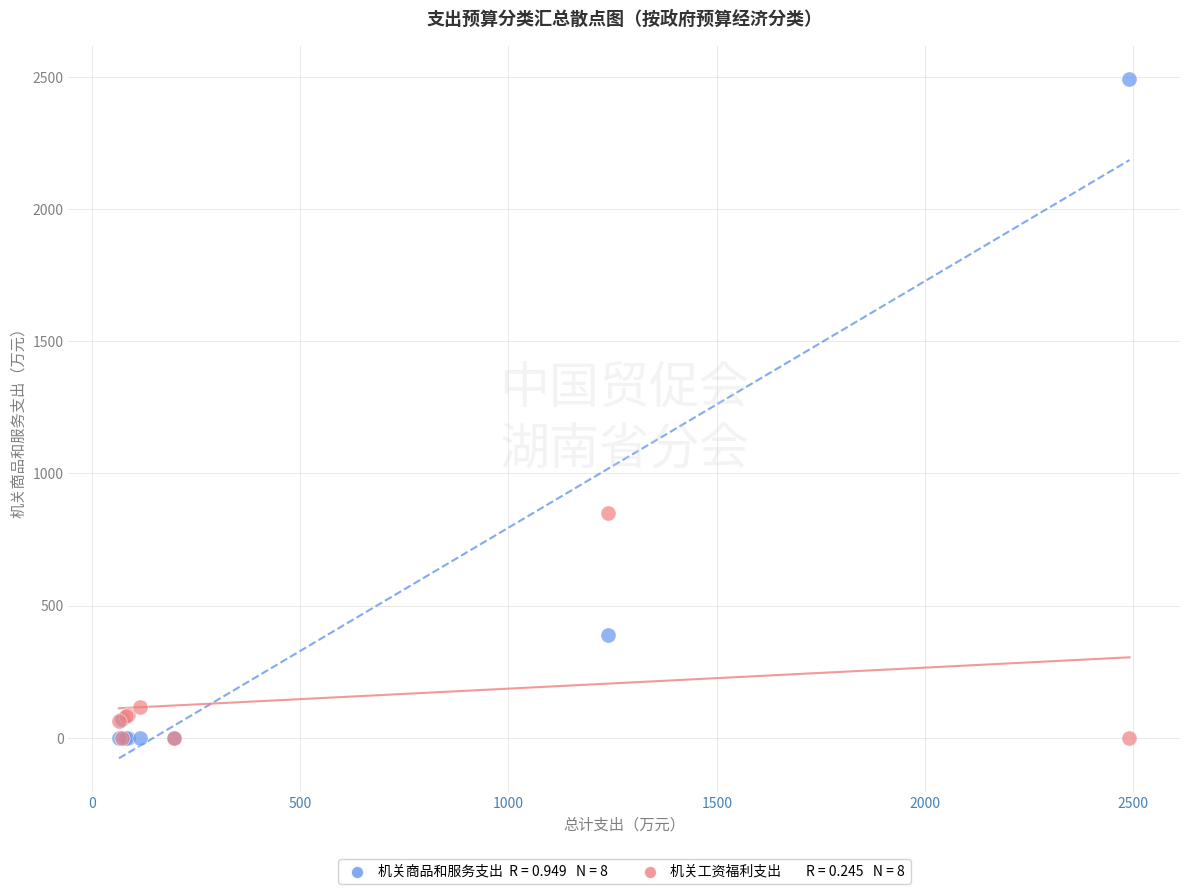

Across all series, what Y value is closest to 1245?

849.5